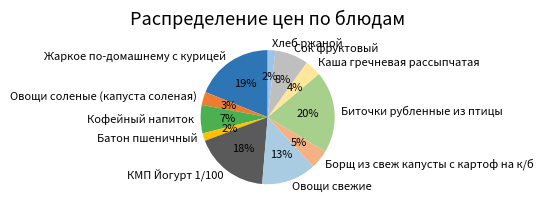

To the nearest percent, what portion does КМП Йогурт 1/100 represent?

18%